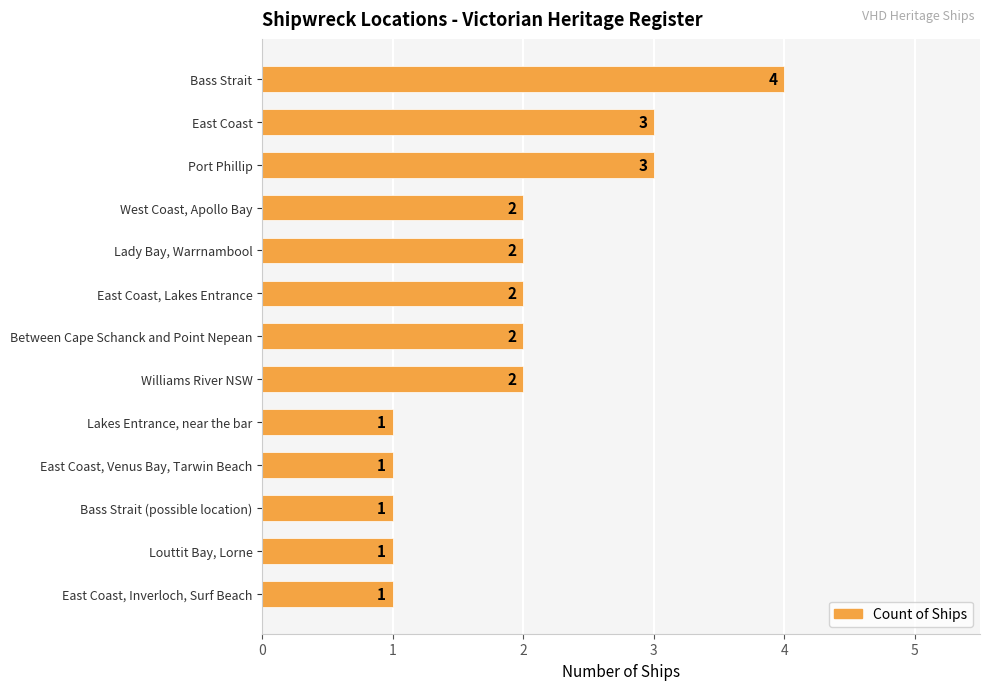

What is the average value?

2